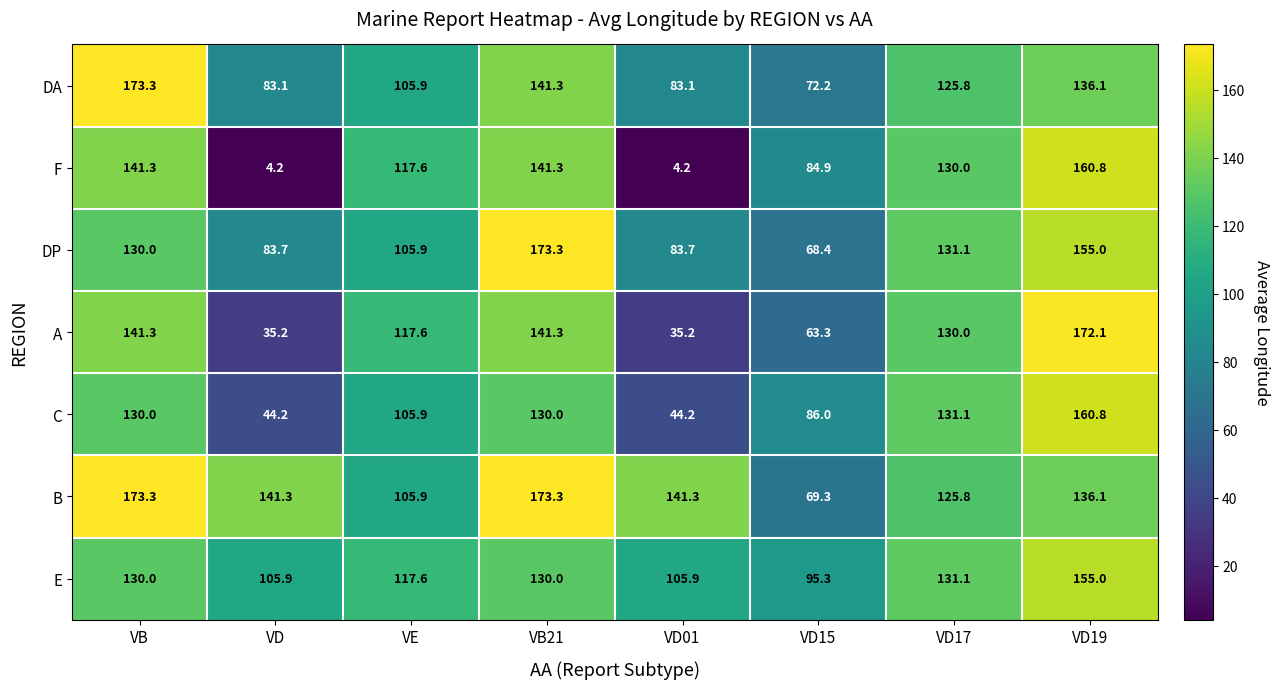

Which series has the widest spread of values?

F